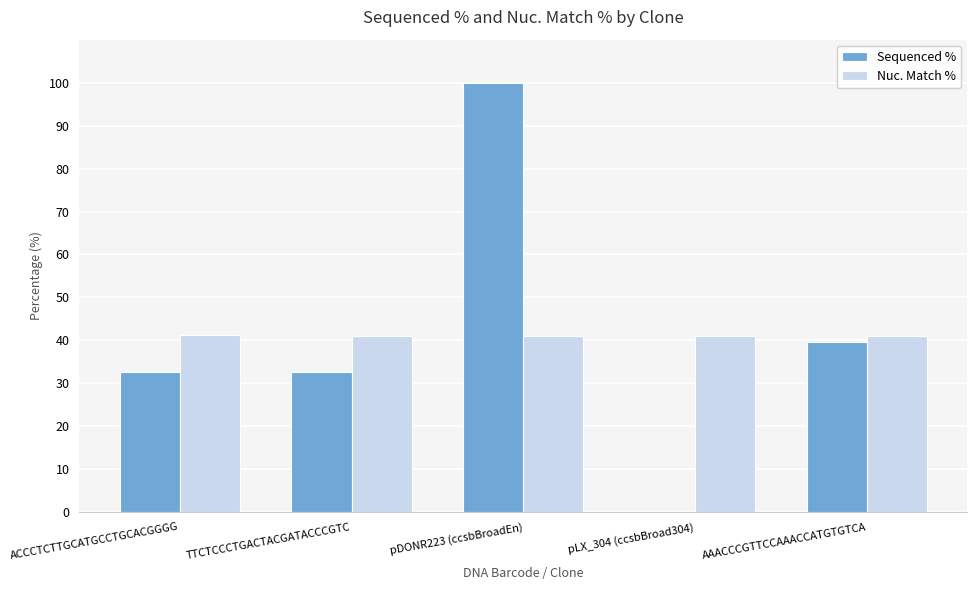

What is the sum of all Sequenced % values?

205.0